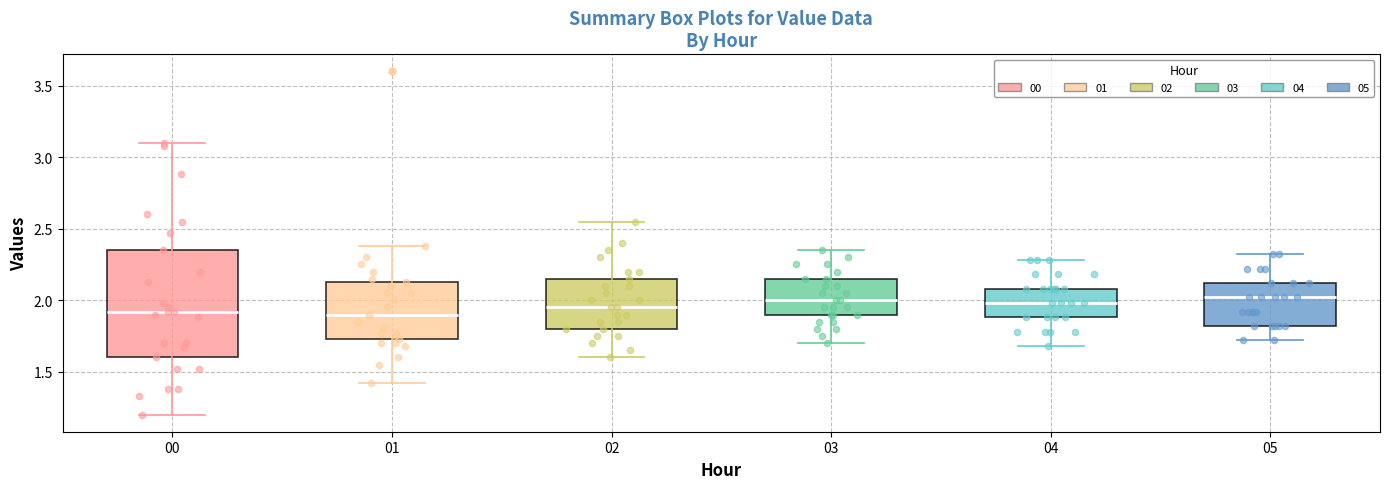

Which box is the tallest, from its lower edge to its upper edge?

00